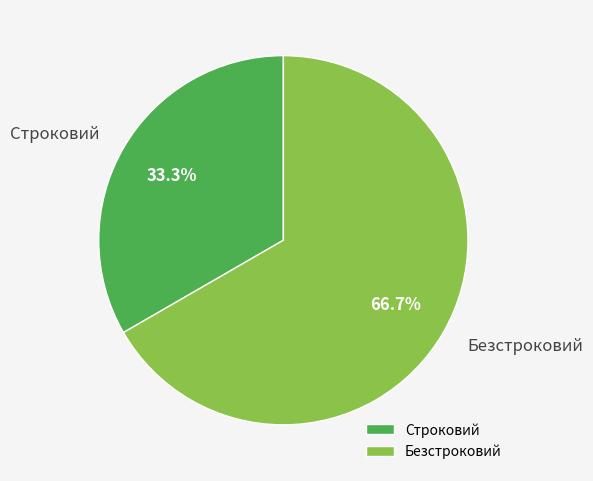

What is the ratio of the value at Строковий to the value at Безстроковий?

0.5